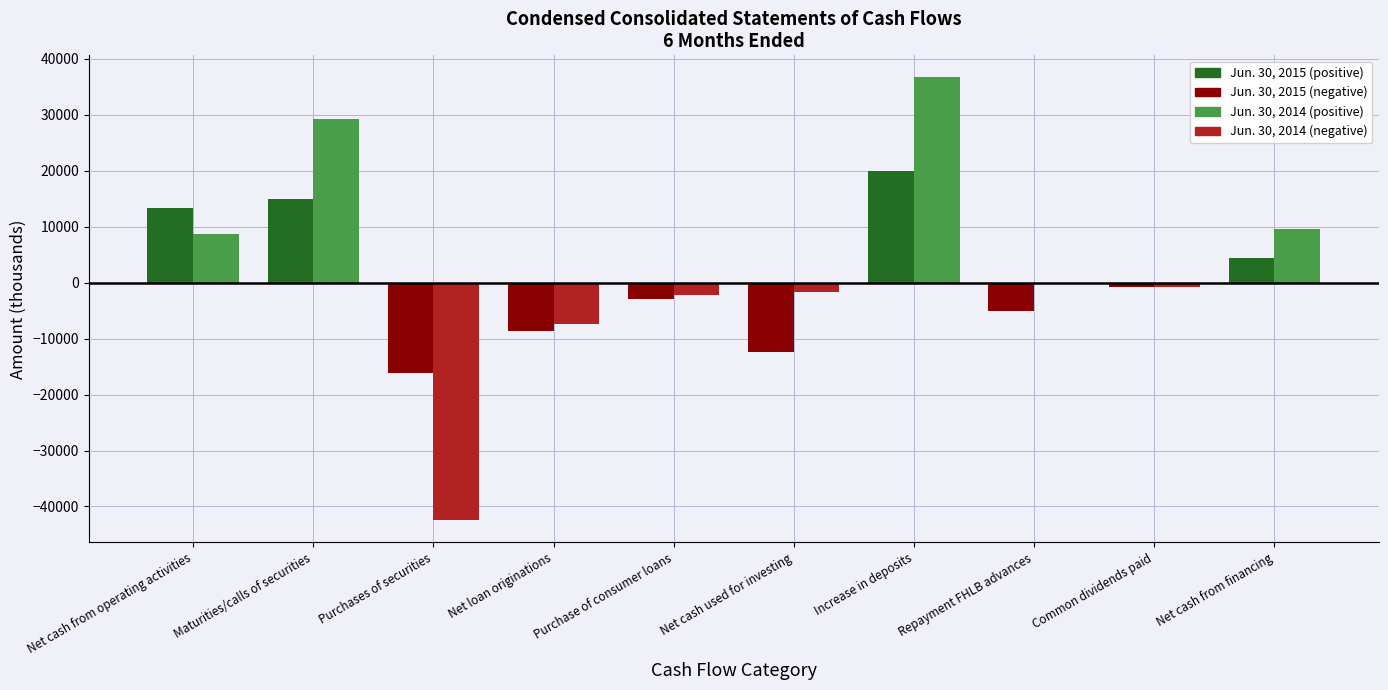

Which series changed the most between Net loan originations and Increase in deposits?

Jun. 30, 2014